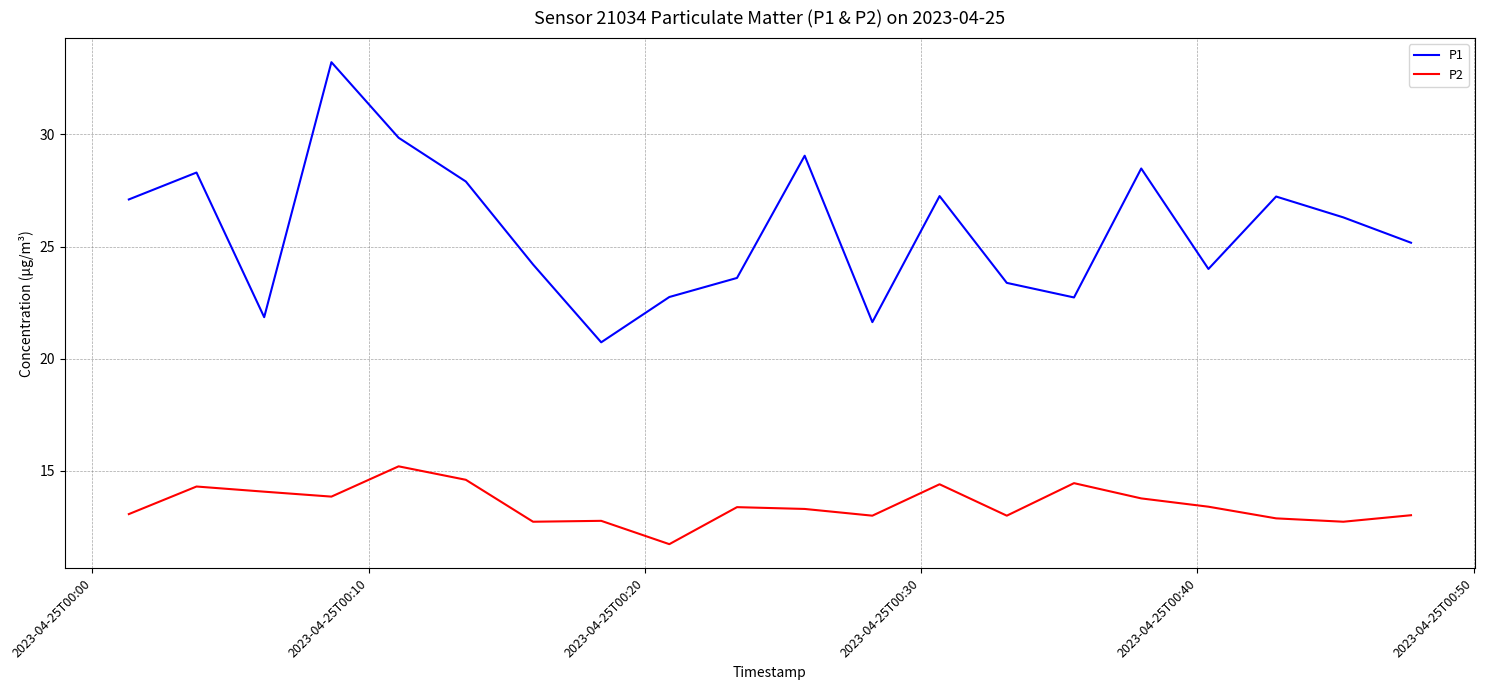

True or false: P1 and P2 intersect in this chart.

False